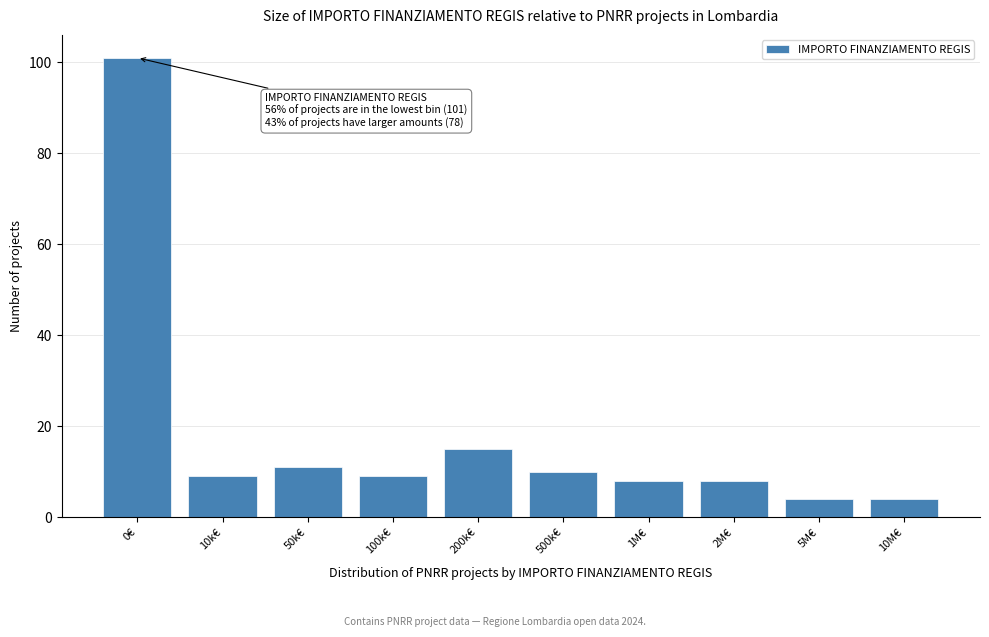

Reading left to right, what are all the values shown in this chart?

101	9	11	9	15	10	8	8	4	4